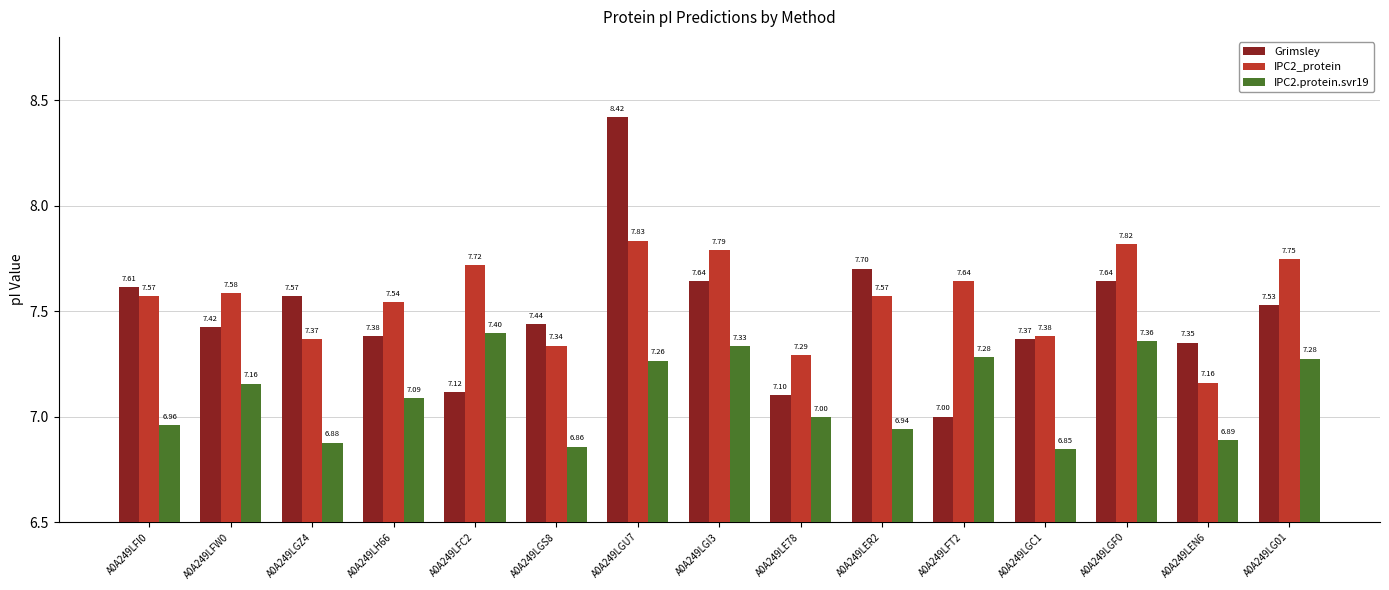

At which category is the sum across all series the highest?

A0A249LGU7